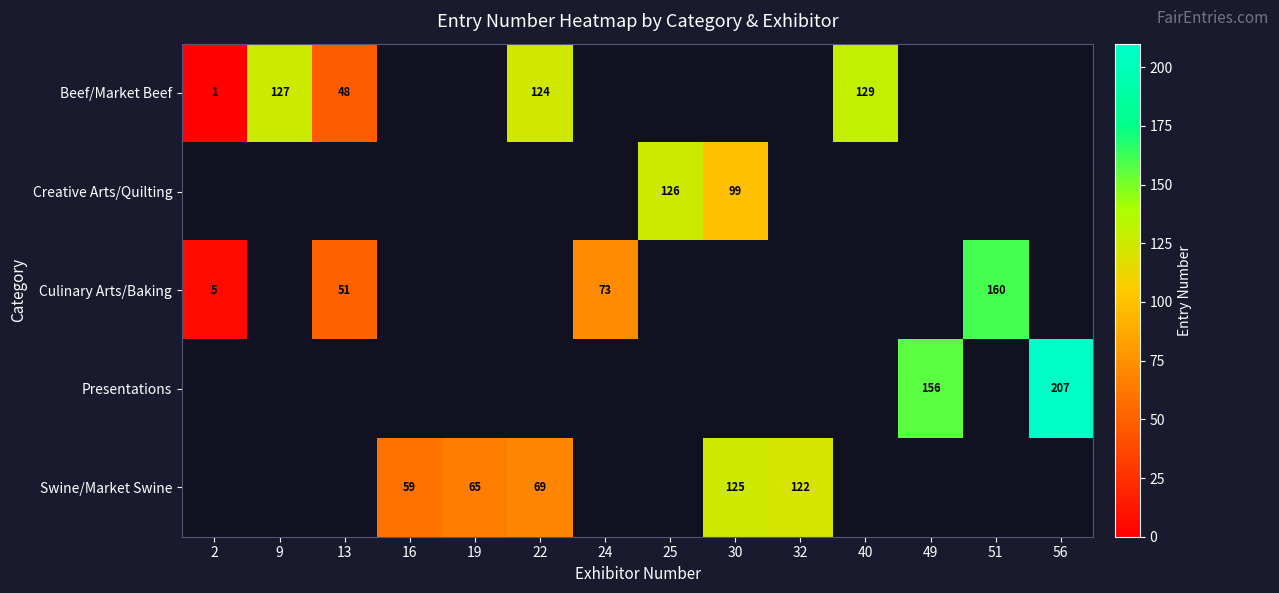

The Beef/Market Beef series shows 172 at 22. True or false?

False